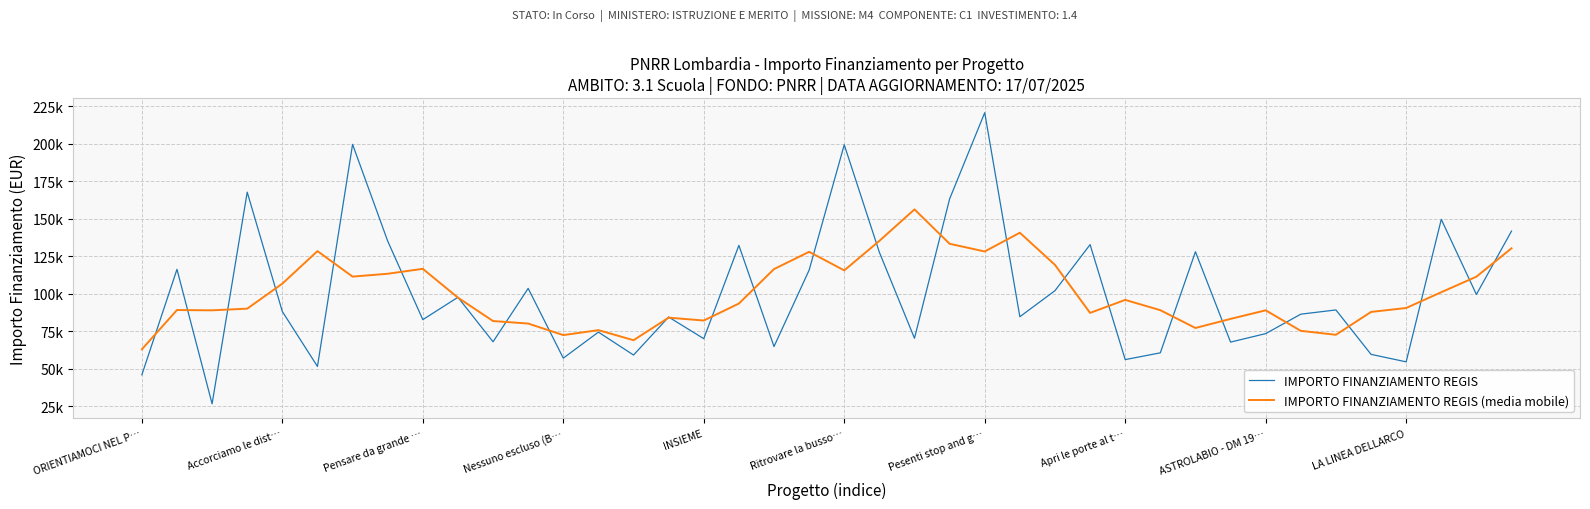

List the labels in order of IMPORTO FINANZIAMENTO REGIS (media mobile) value, smallest first.

ORIENTIAMOCI NEL P…, 14, 12, 34, 33, 13, 30, 11, 10, 16, 31, 15, 27, 35, Pensare da grande …, 32, 29, Accorciamo le dist…, Nessuno escluso (B…, 36, 17, 28, LA LINEA DELLARCO, 37, INSIEME, 38, Pesenti stop and g…, Apri le porte al t…, 20, 18, ASTROLABIO - DM 19…, 26, 19, 24, Ritrovare la busso…, 39, 23, 21, 25, 22